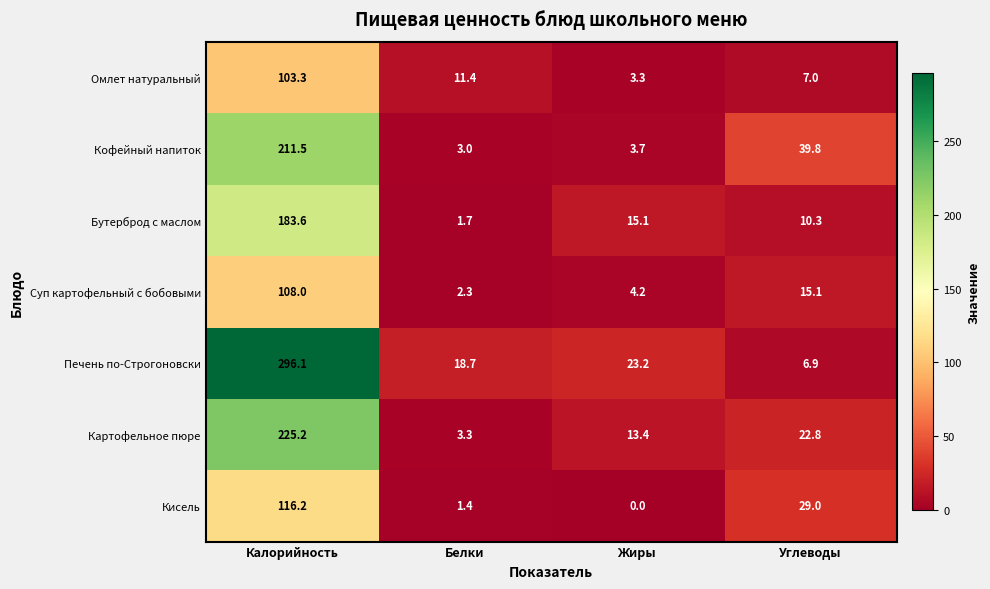

Which series has the largest total across all categories?

Печень по-Строгоновски